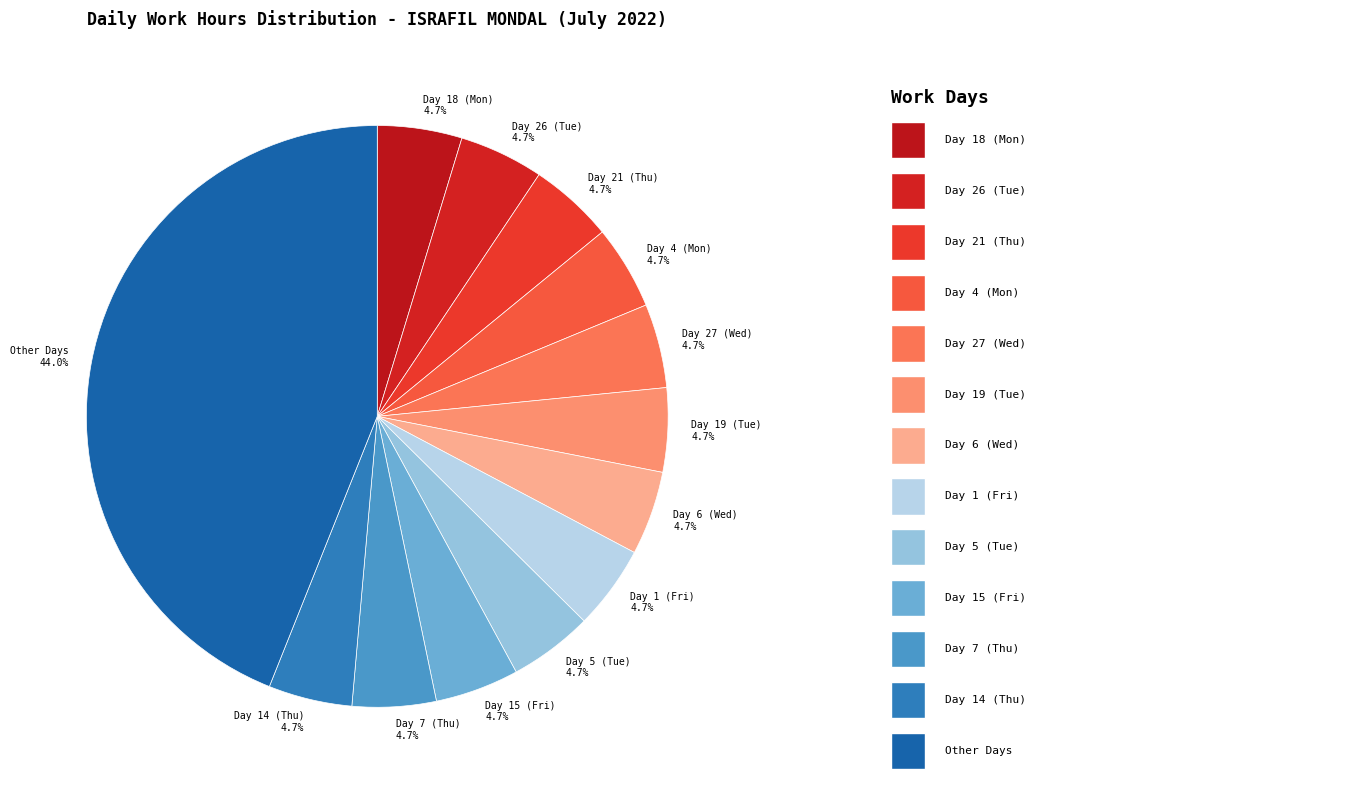

Approximately how many times larger is the value at Day 5 (Tue) compared to Day 6 (Wed)?

1.0